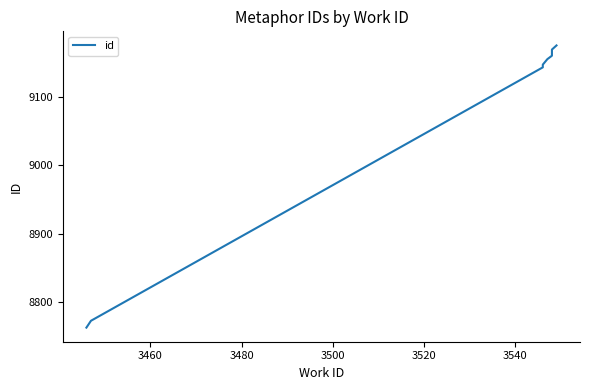

How many categories are shown in the chart?

10